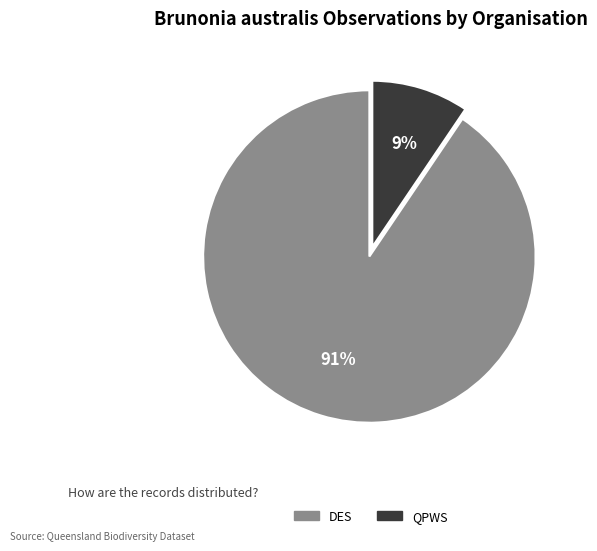

How many slices are in this pie chart?

2